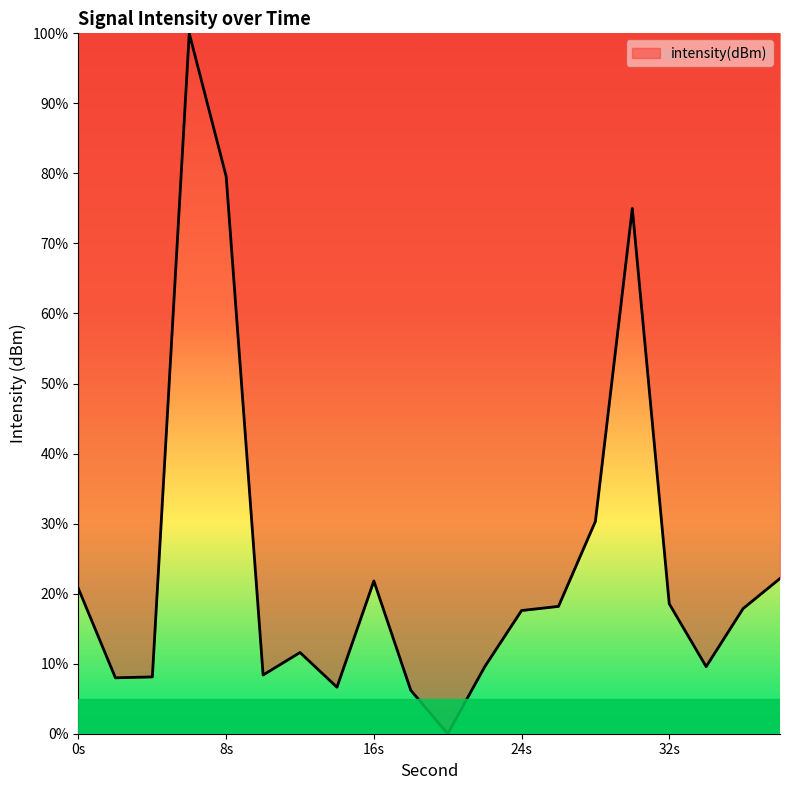

What is the difference between the maximum and minimum values?

100.0